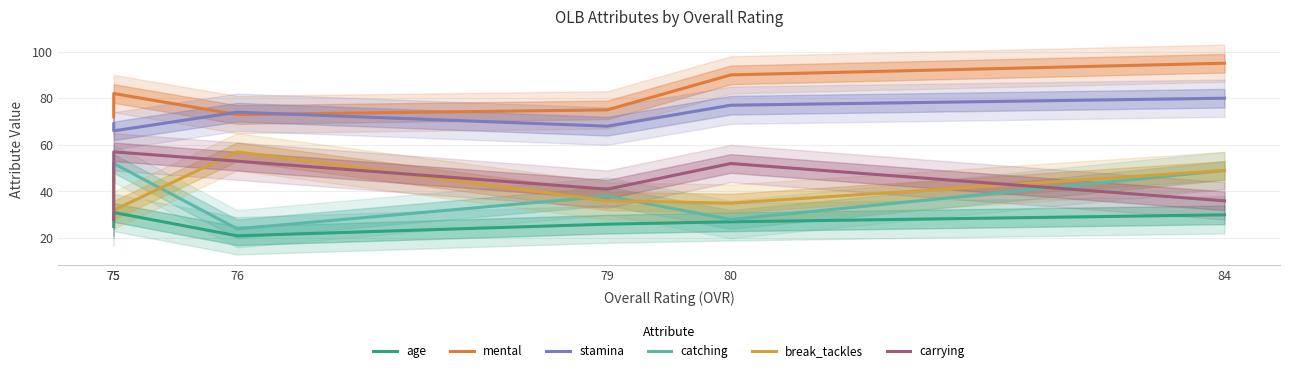

How many interior local peaks does the age series have?

1